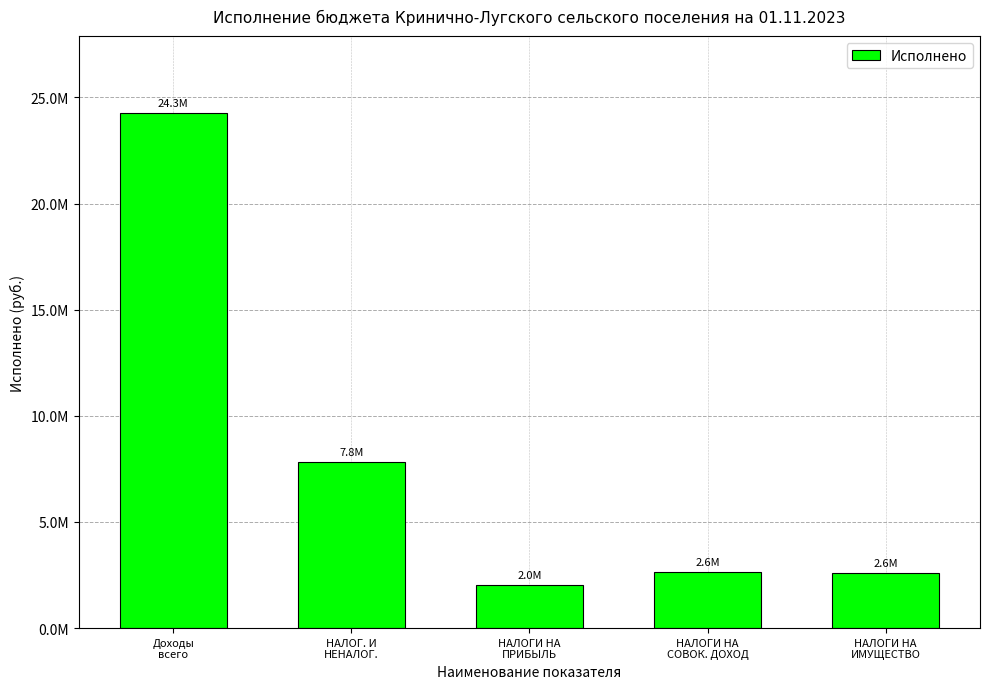

What is the sum of all values?

39322751.7